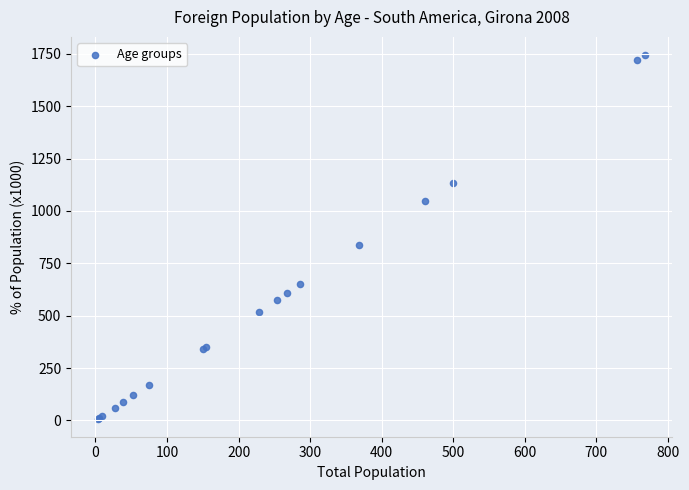

What Y value in the scatter plot is closest to 876?

836